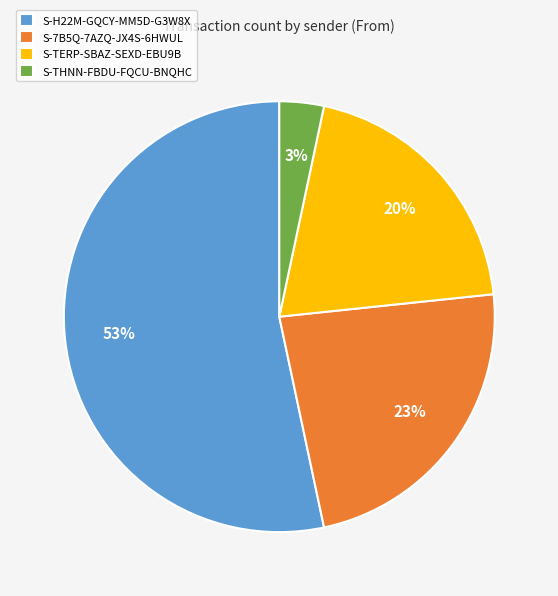

Is it true that S-7B5Q-7AZQ-JX4S-6HWUL is 30% of the pie?

False